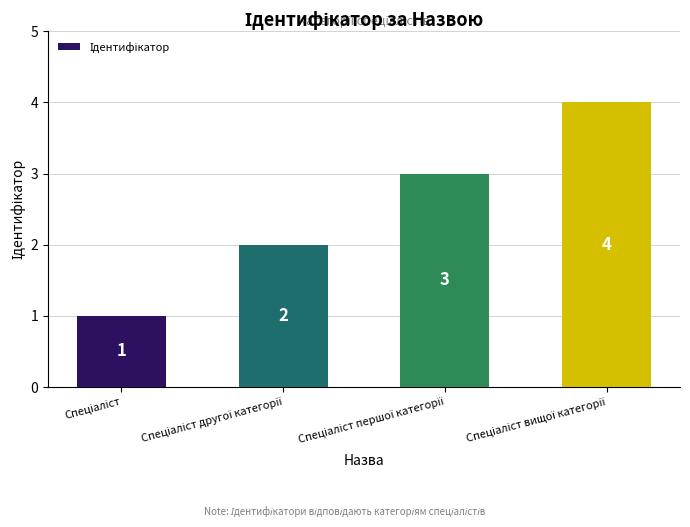

What is the value of the 4th bar from the left?

4